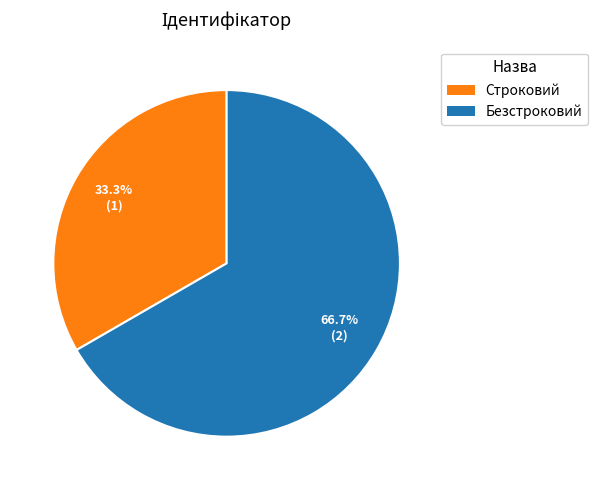

The Безстроковий slice represents 80% of the pie. True or false?

False